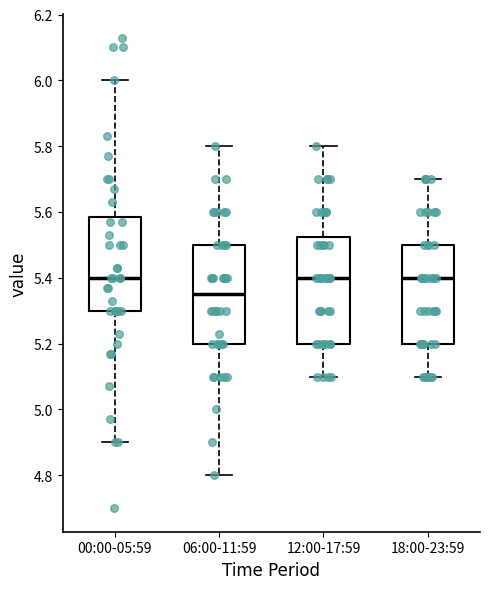

Reading left to right, transcribe this box plot: for each box, give where its median line is, the range the box spans, and where its two whiskers end, as read against the y-axis. The values are not printed on the chart, so give them approximately, as read against the axis.

00:00-05:59: median 5.40, box 5.30 to 5.58, whiskers 4.90 to 6.00
06:00-11:59: median 5.36, box 5.20 to 5.50, whiskers 4.80 to 5.80
12:00-17:59: median 5.40, box 5.20 to 5.52, whiskers 5.10 to 5.80
18:00-23:59: median 5.40, box 5.20 to 5.50, whiskers 5.10 to 5.70